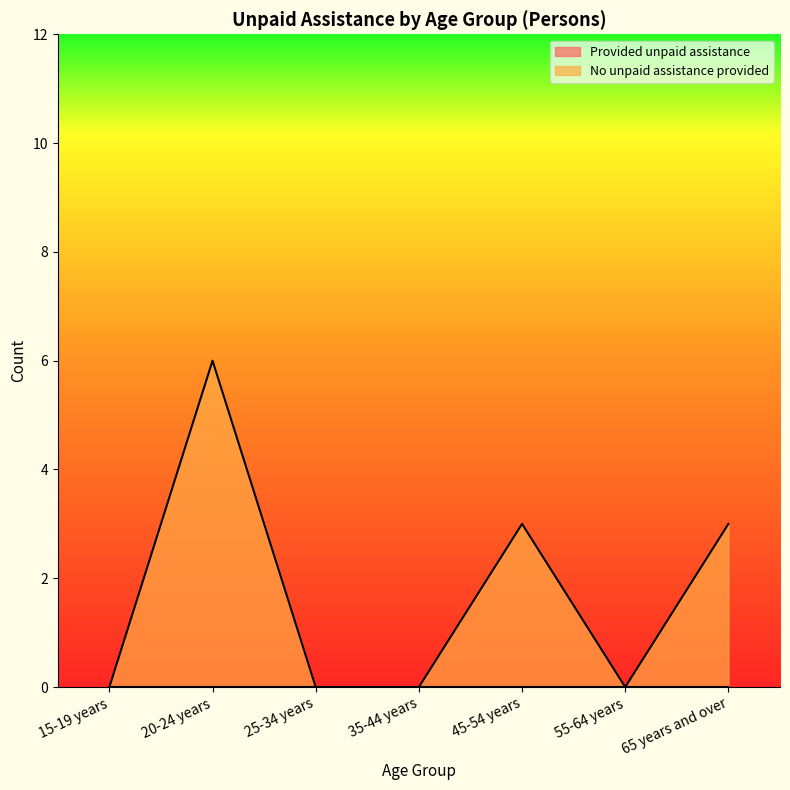

Reading left to right, extract all data points from this chart.

0	6	0	0	3	0	3